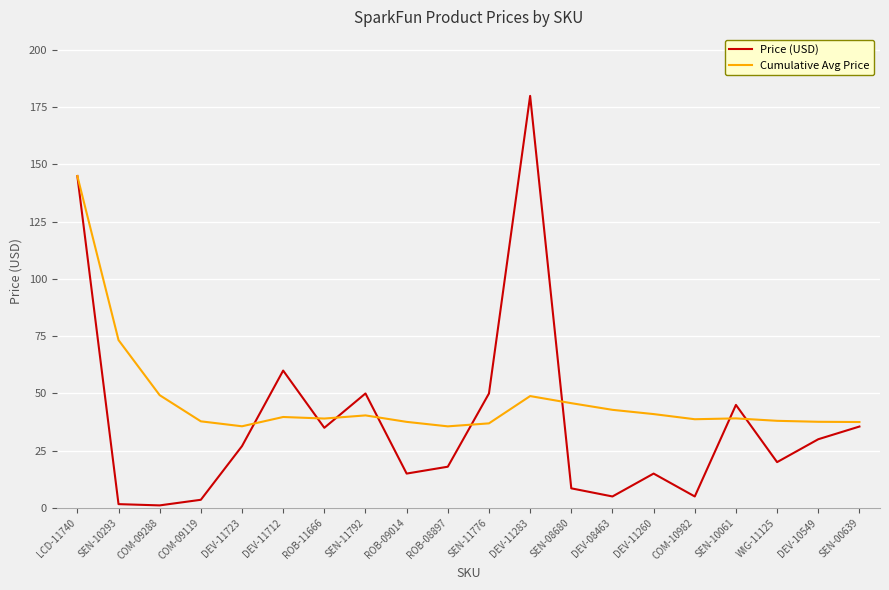

True or false: Cumulative Avg Price has more than 0 points higher than both neighbors.

True